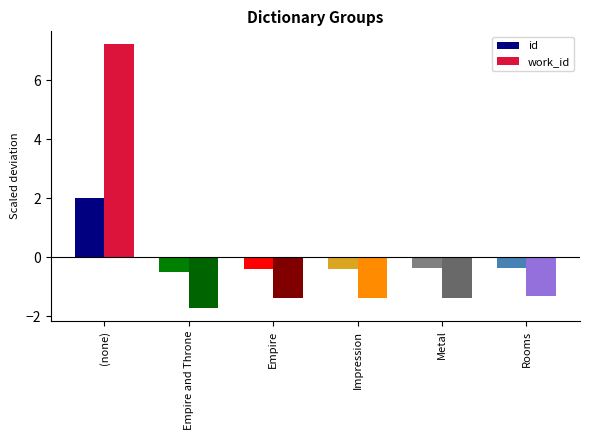

What is the total value across all series at Metal?

-1.7